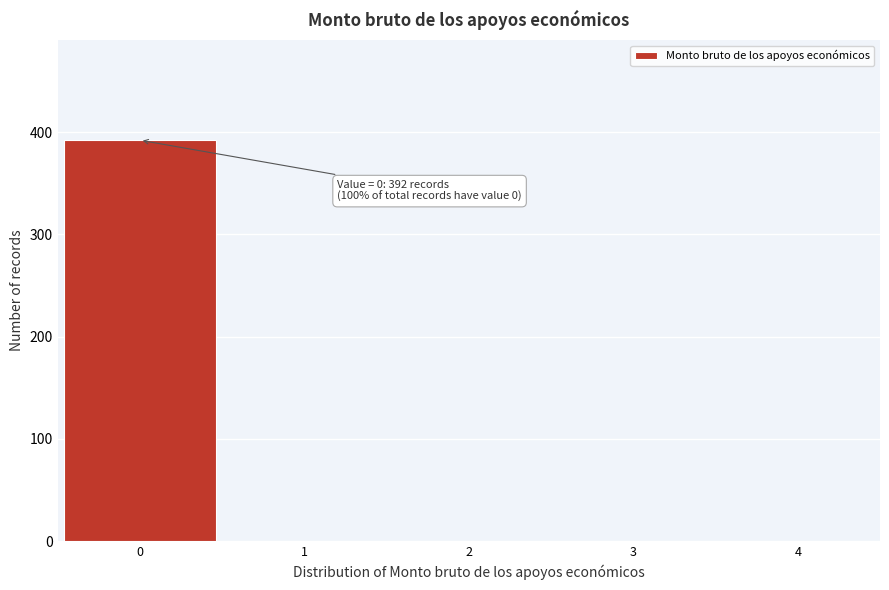

Over which range of the x-axis is the bar tallest?

-0.5 to 0.5